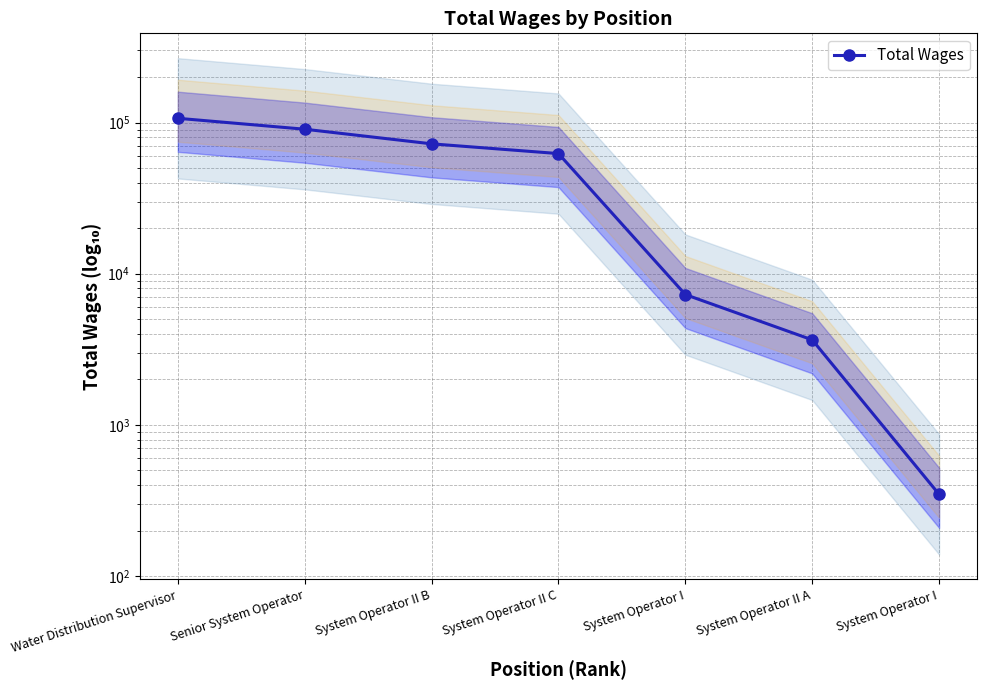

The chart shows a value of 7280 at System Operator I. True or false?

True